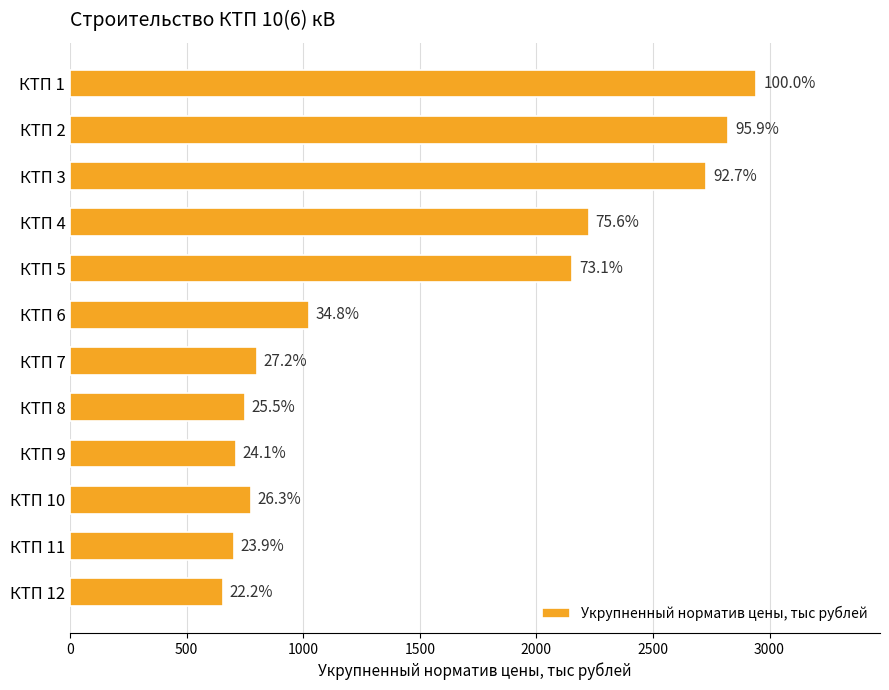

Are the bars horizontal?

Yes